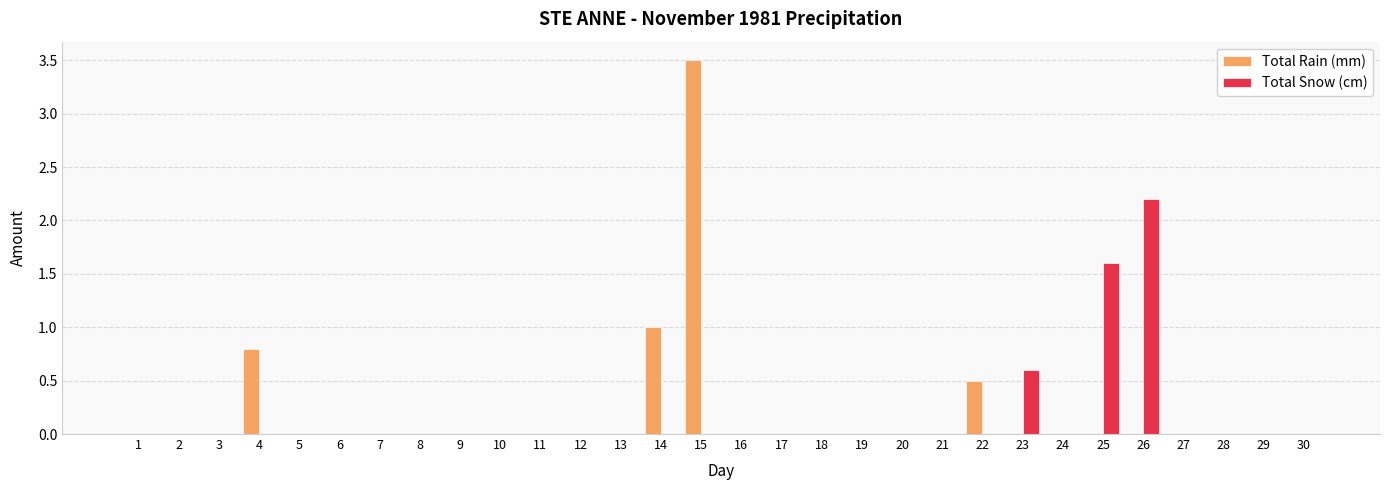

Is it true that Total Rain (mm) equals 0.0 at 6?

True